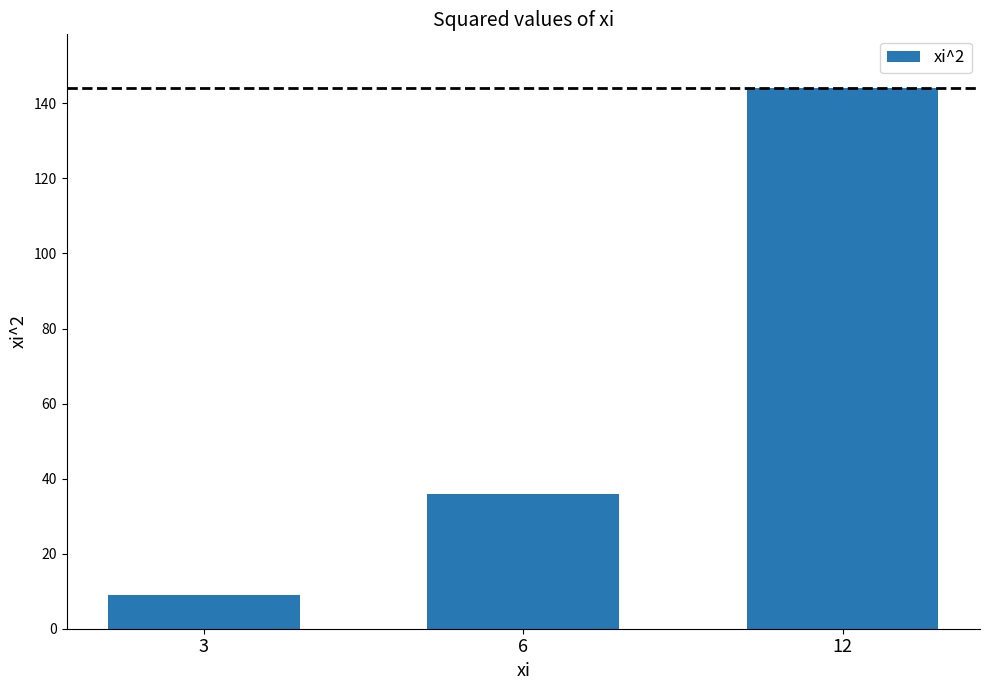

Where is the data nearest to the value 76?

6